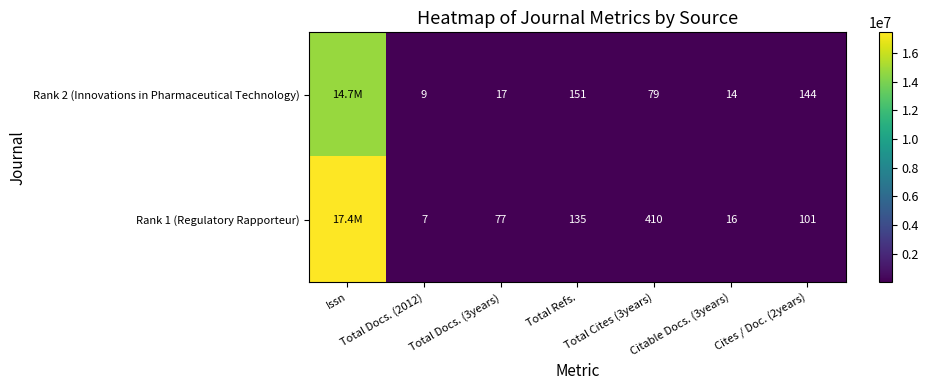

The Rank 1 (Regulatory Rapporteur) series shows 16 at Citable Docs. (3years). True or false?

True